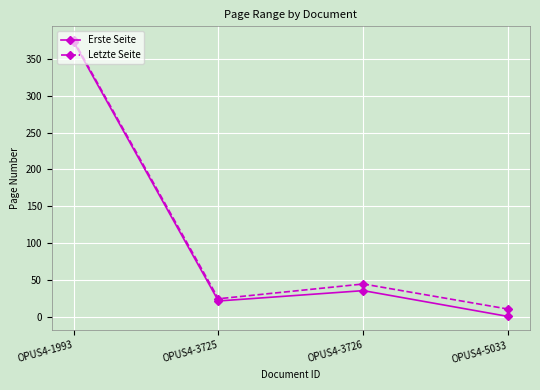

Between OPUS4-3726 and OPUS4-5033, which series saw the biggest shift?

Erste Seite